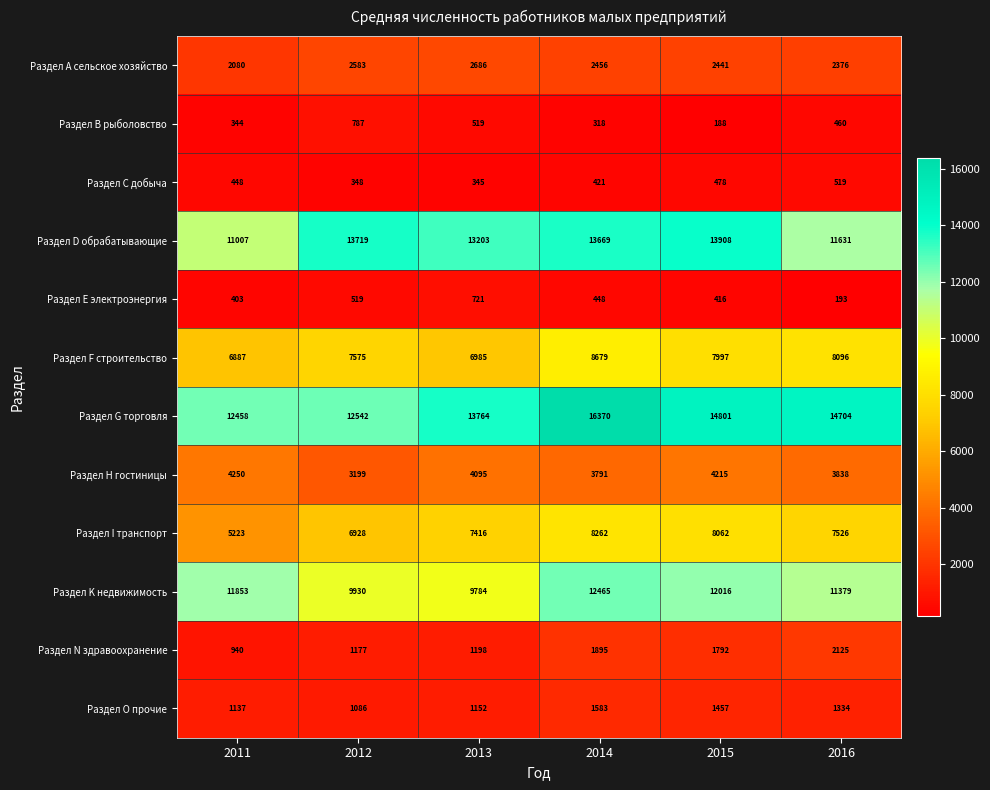

True or false: Раздел K недвижимость has a value of 16838 at 2015.

False